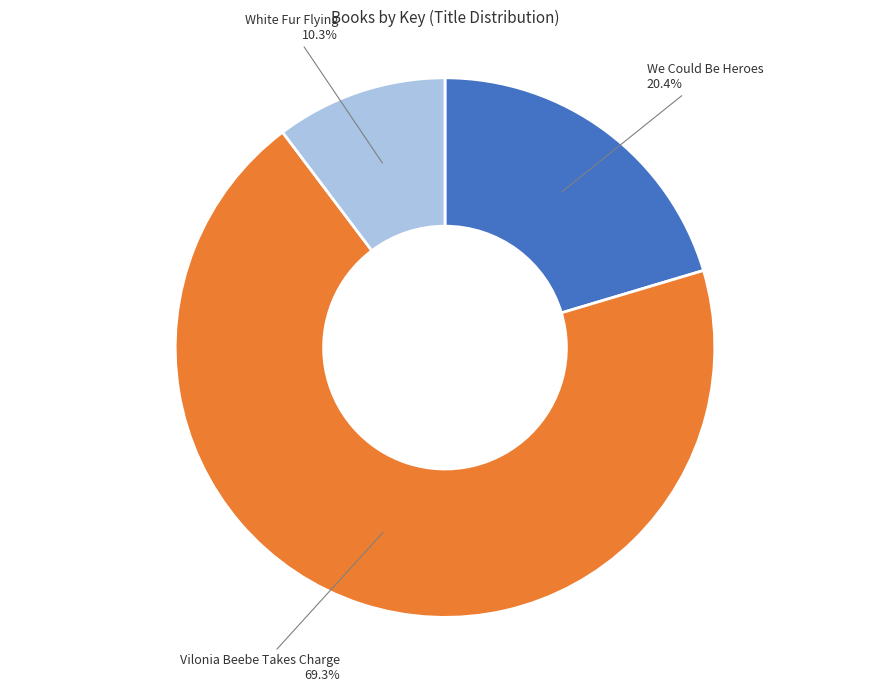

The We Could Be Heroes slice represents 20% of the pie. True or false?

True